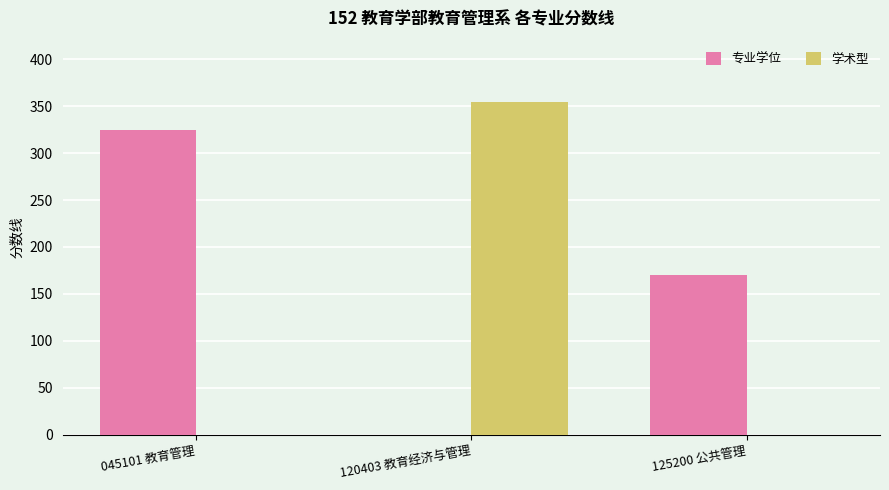

Between 045101 教育管理 and 120403 教育经济与管理, which series saw the biggest shift?

学术型